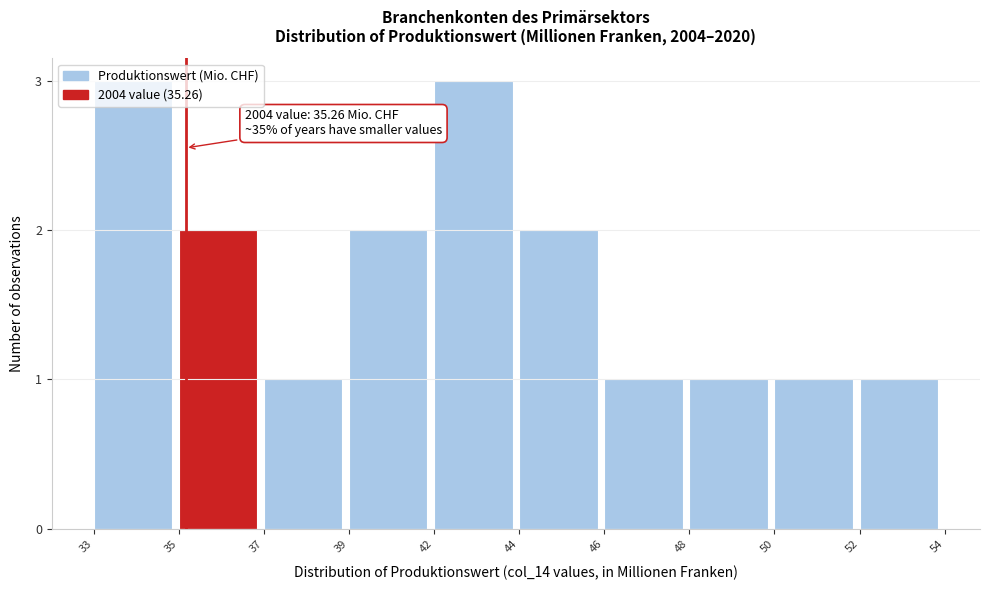

What is the greatest value displayed?

3